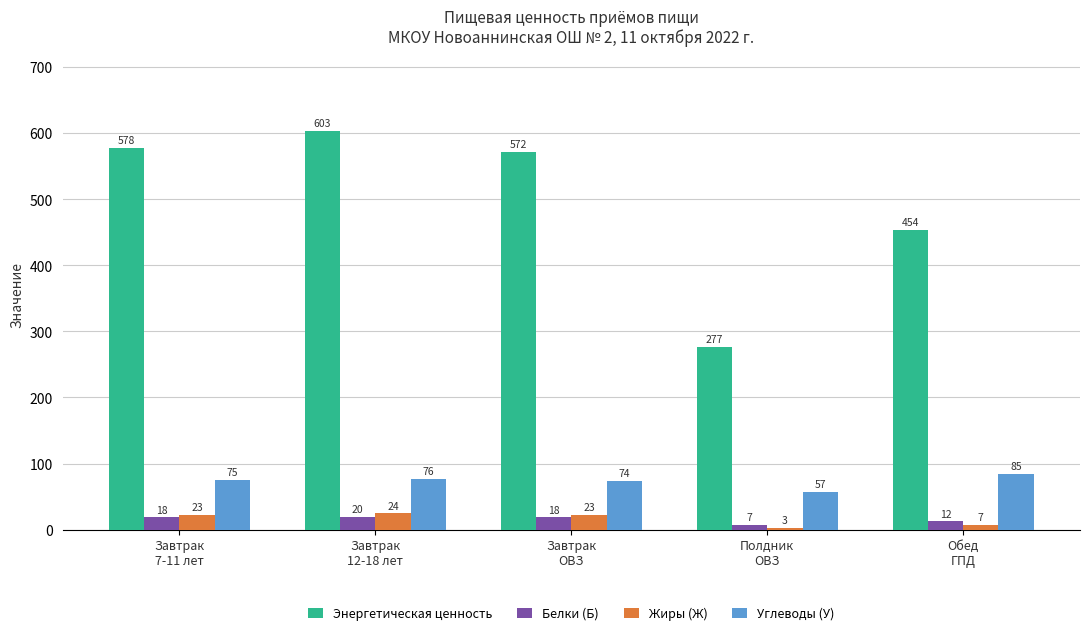

What is the total value across all series at Завтрак
ОВЗ?

686.7